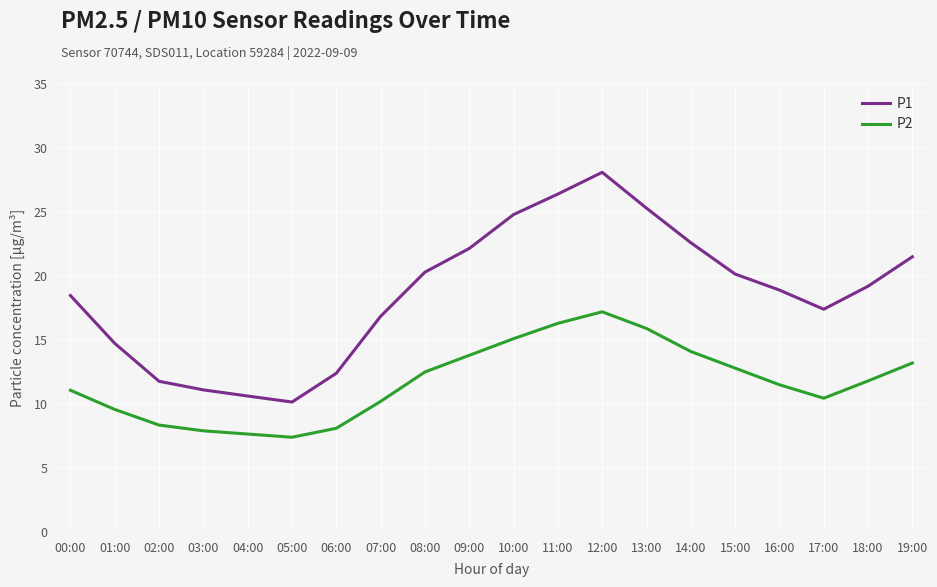

At which label does P1 first exceed 19?

08:00